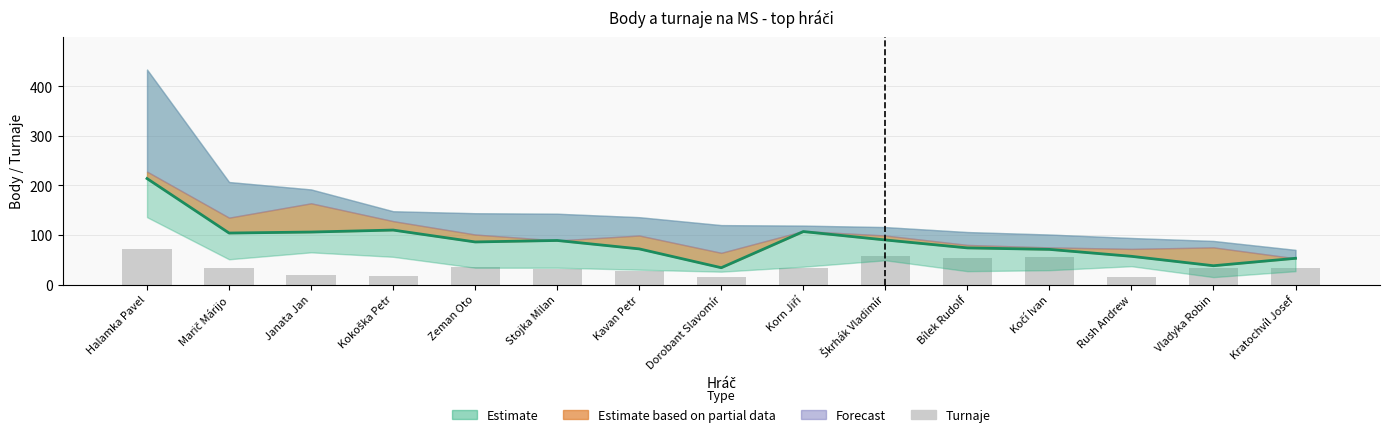

Which series has the widest spread of values?

Estimate (mean)